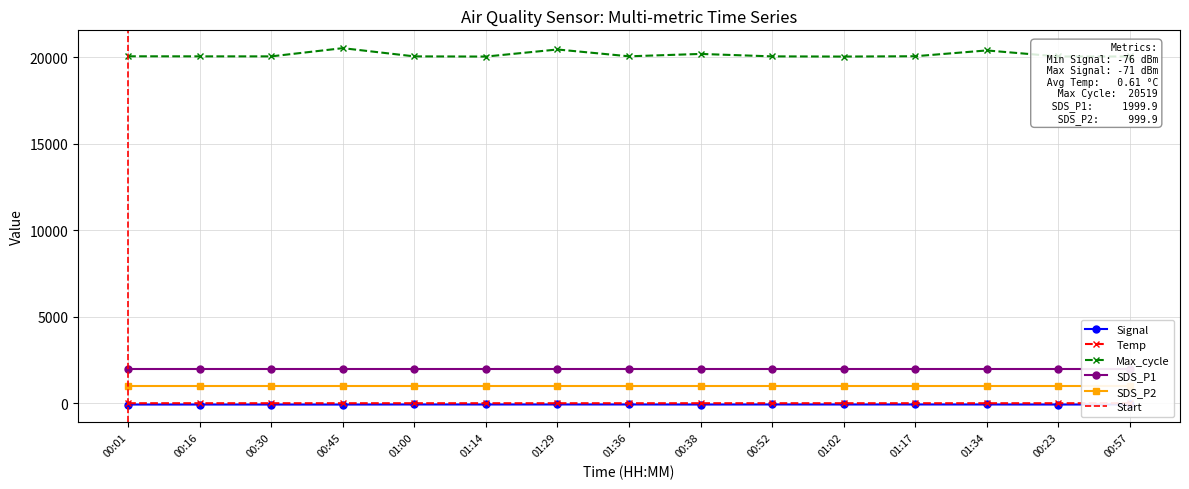

True or false: Temp and Max_cycle cross at least once.

False